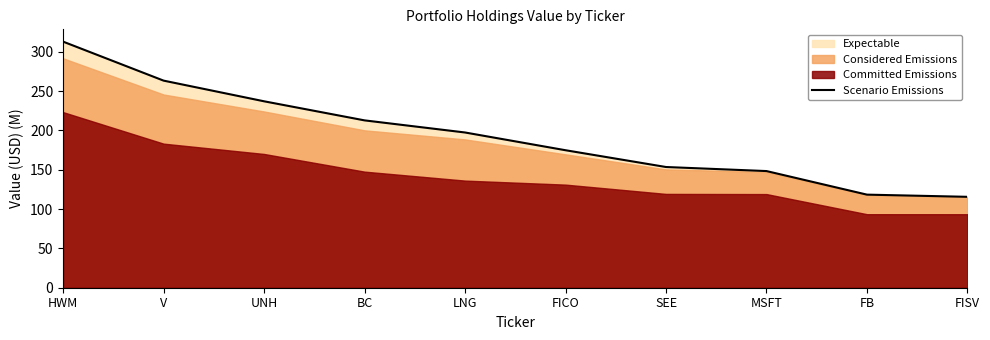

What is the sum of the values at HWM and FISV?

428.5